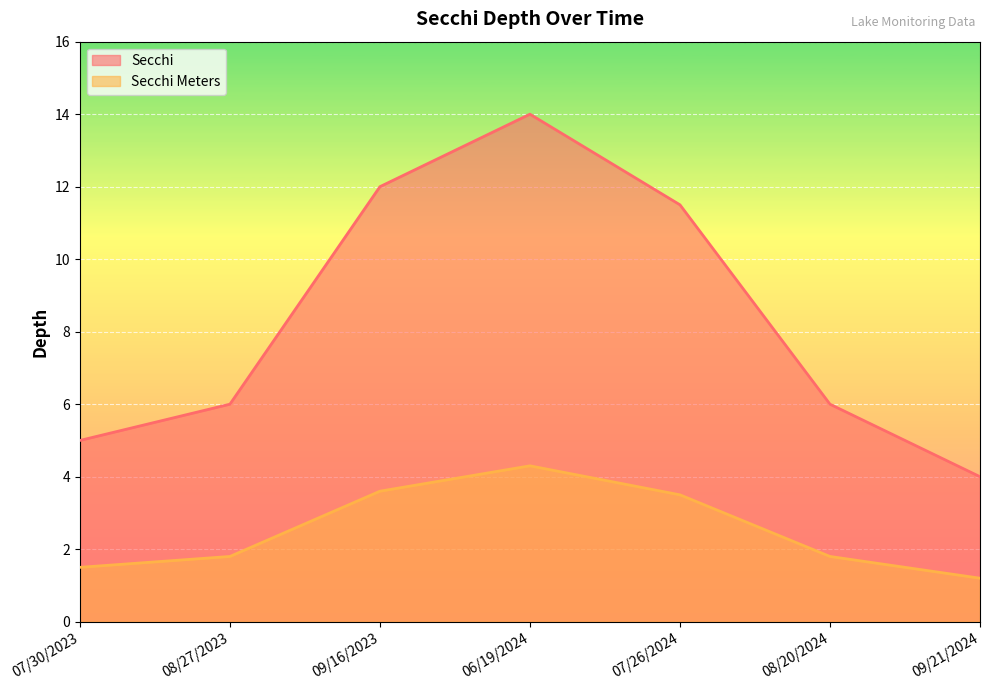

Which label corresponds to the largest value in the chart?

06/19/2024